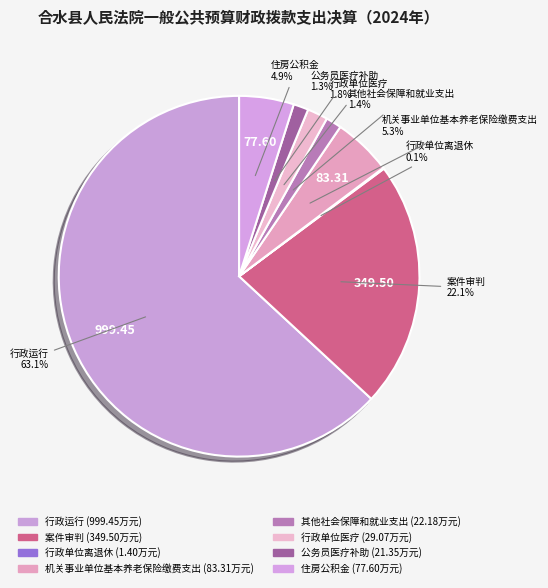

Which slice is the smallest?

行政单位离退休